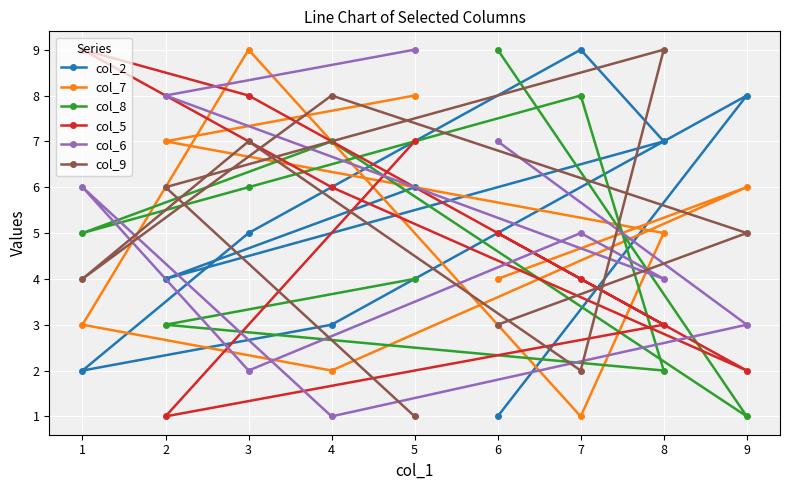

At which label does col_2 reach its minimum?

6